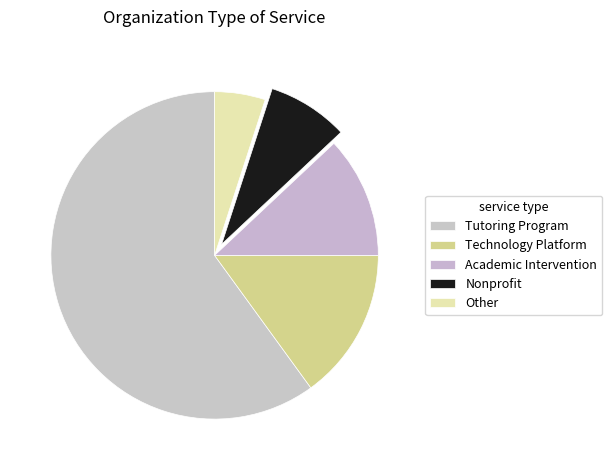

What is the ratio of the value at Nonprofit to the value at Technology Platform?

0.5